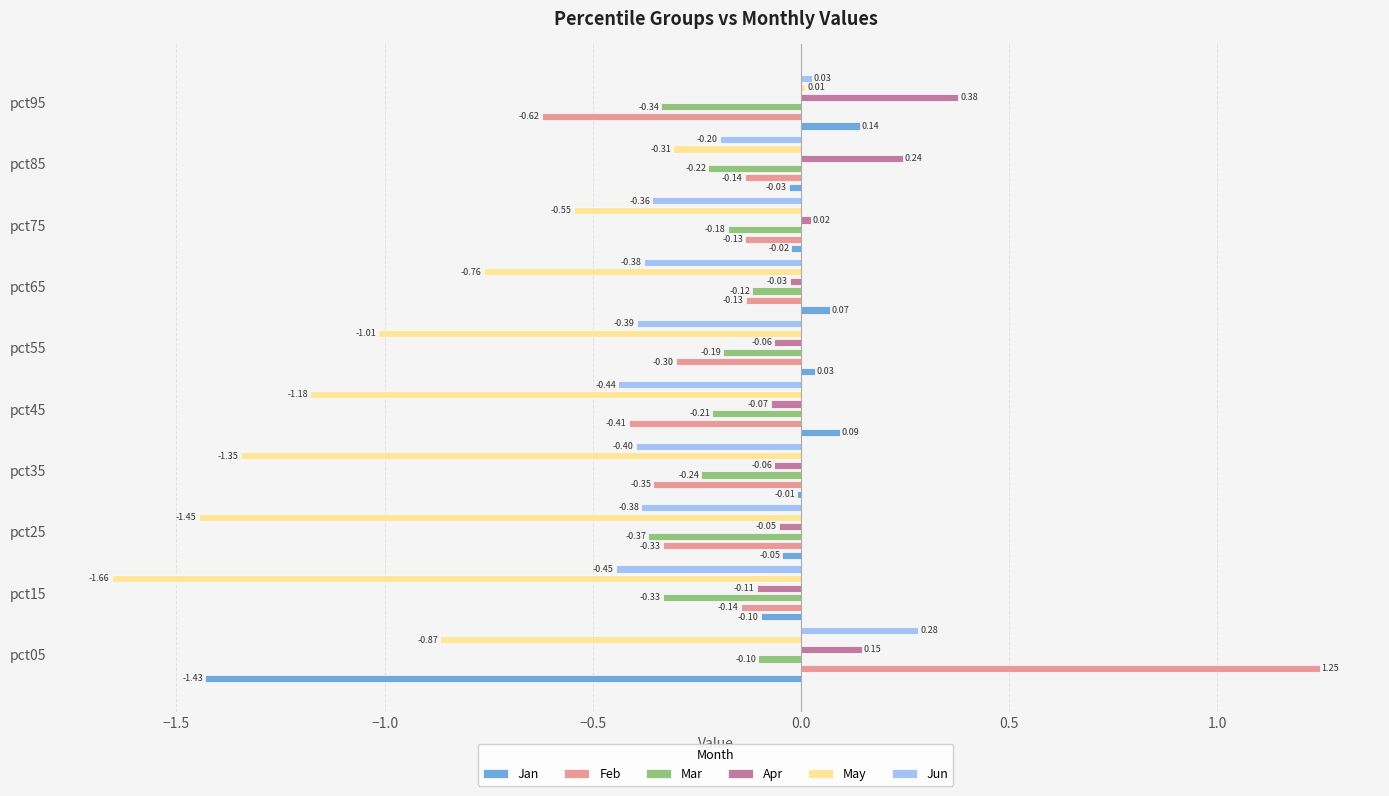

What is the average value of the Jun series?

-0.3